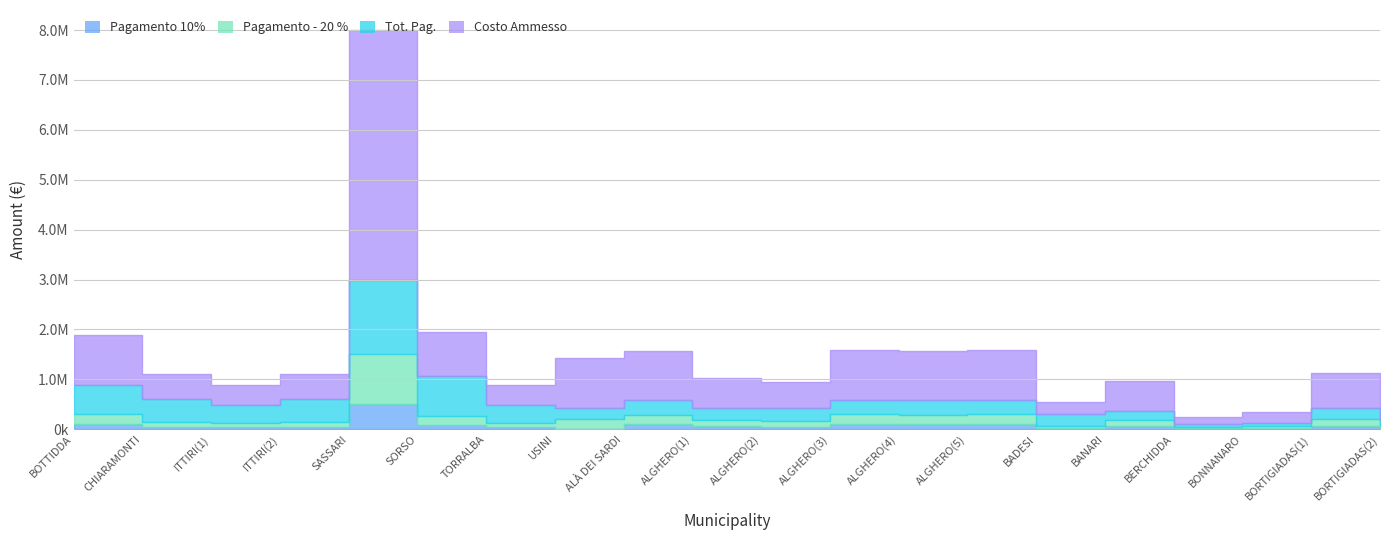

True or false: Pagamento 10% and Costo Ammesso intersect in this chart.

False